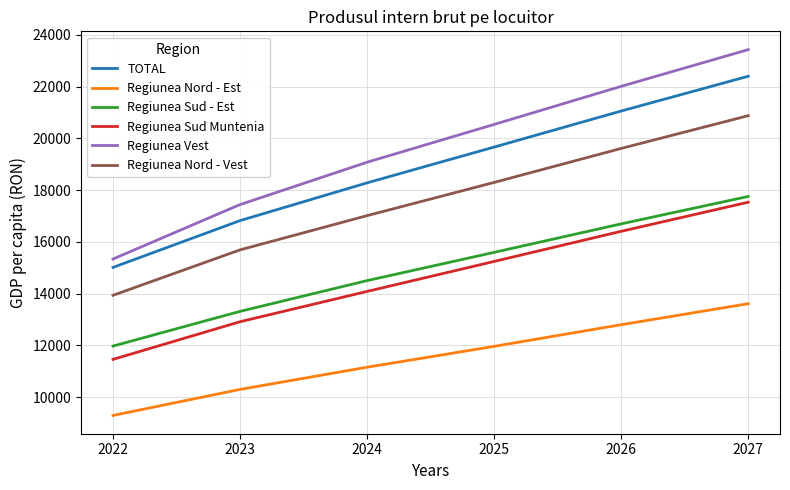

The value of Regiunea Sud - Est at 2026 is 16694. True or false?

True